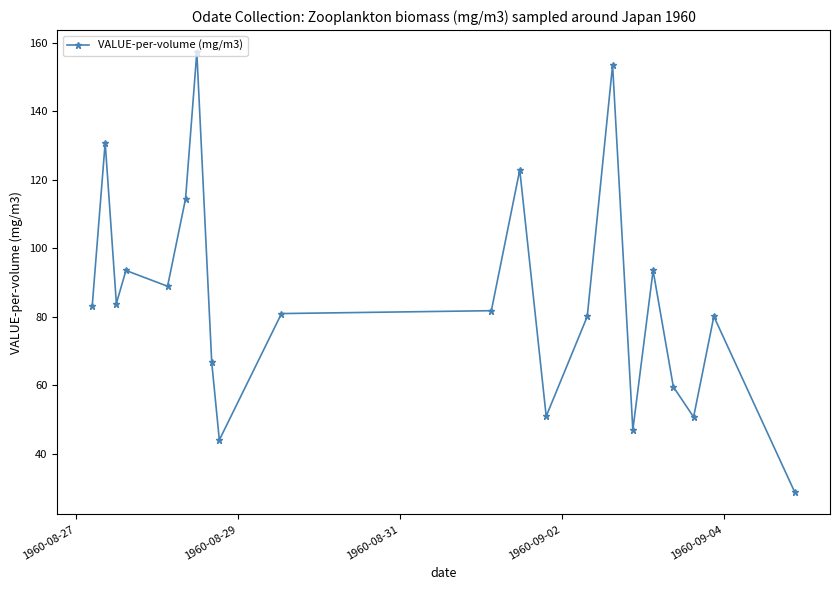

True or false: there are more than 0 points higher than both neighbors.

True